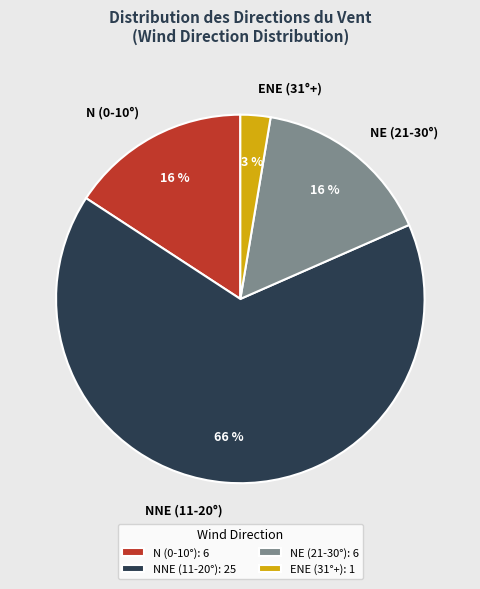

Which has a higher value, NE (21-30°) or ENE (31°+)?

NE (21-30°)